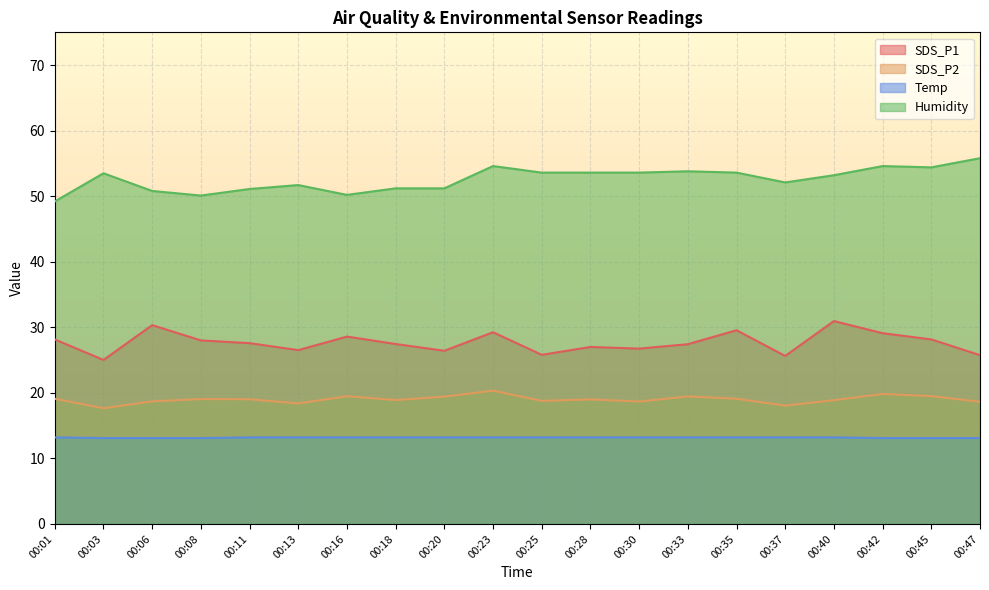

What is the average value of the Temp series?

13.2